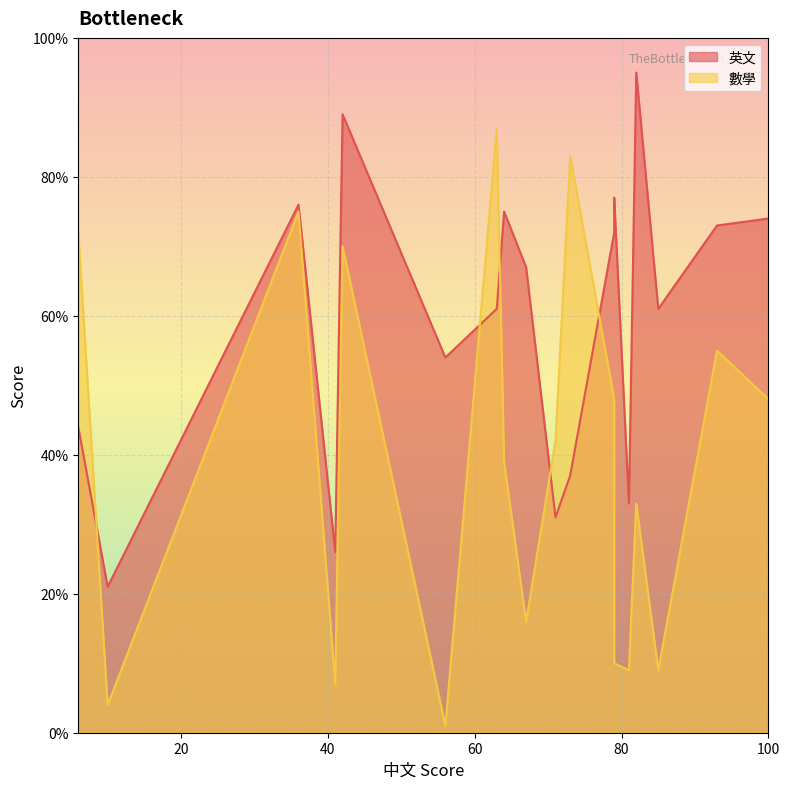

What is the maximum value for 數學?

87